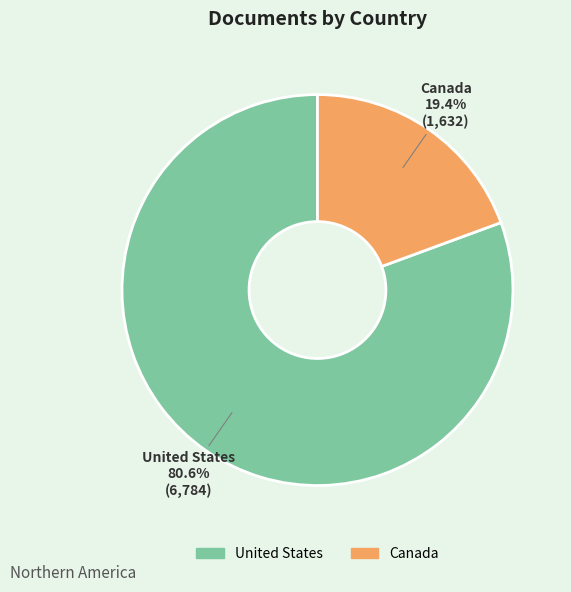

Which has a higher value, United States or Canada?

United States